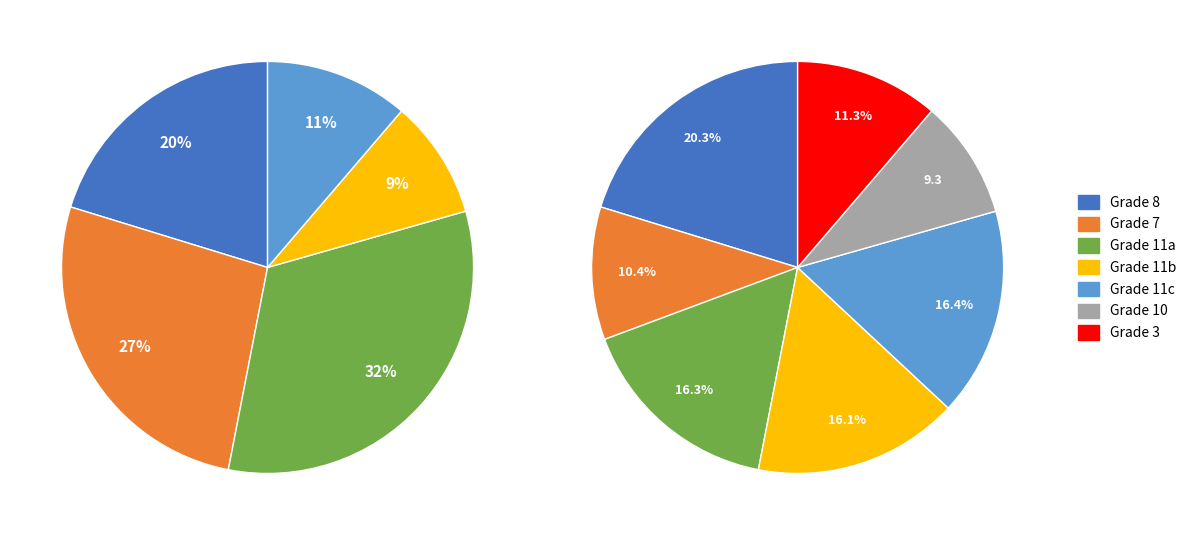

Which category has the smallest portion of the pie?

10